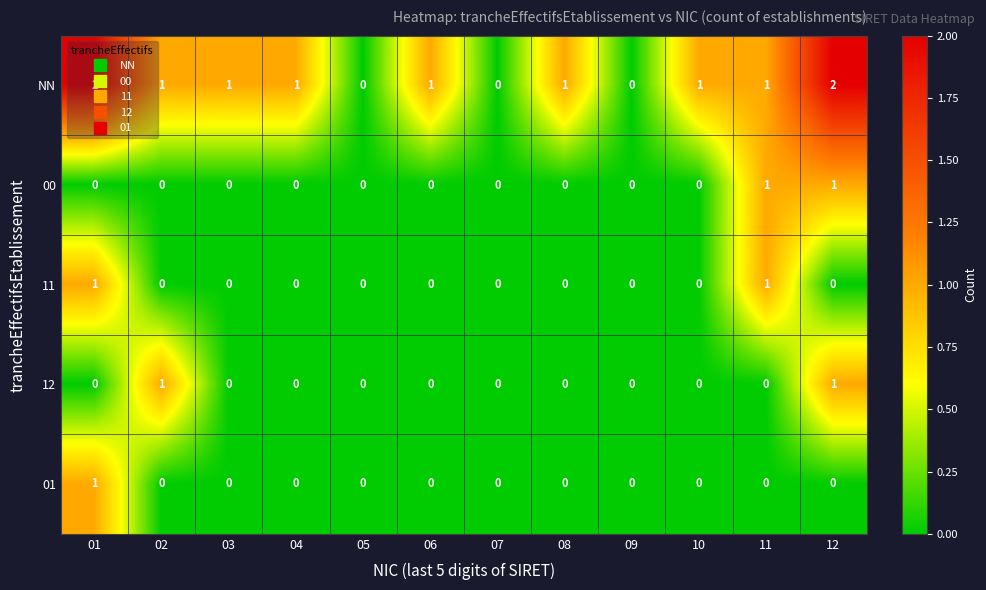

True or false: NN has a value of 0 at 07.

True